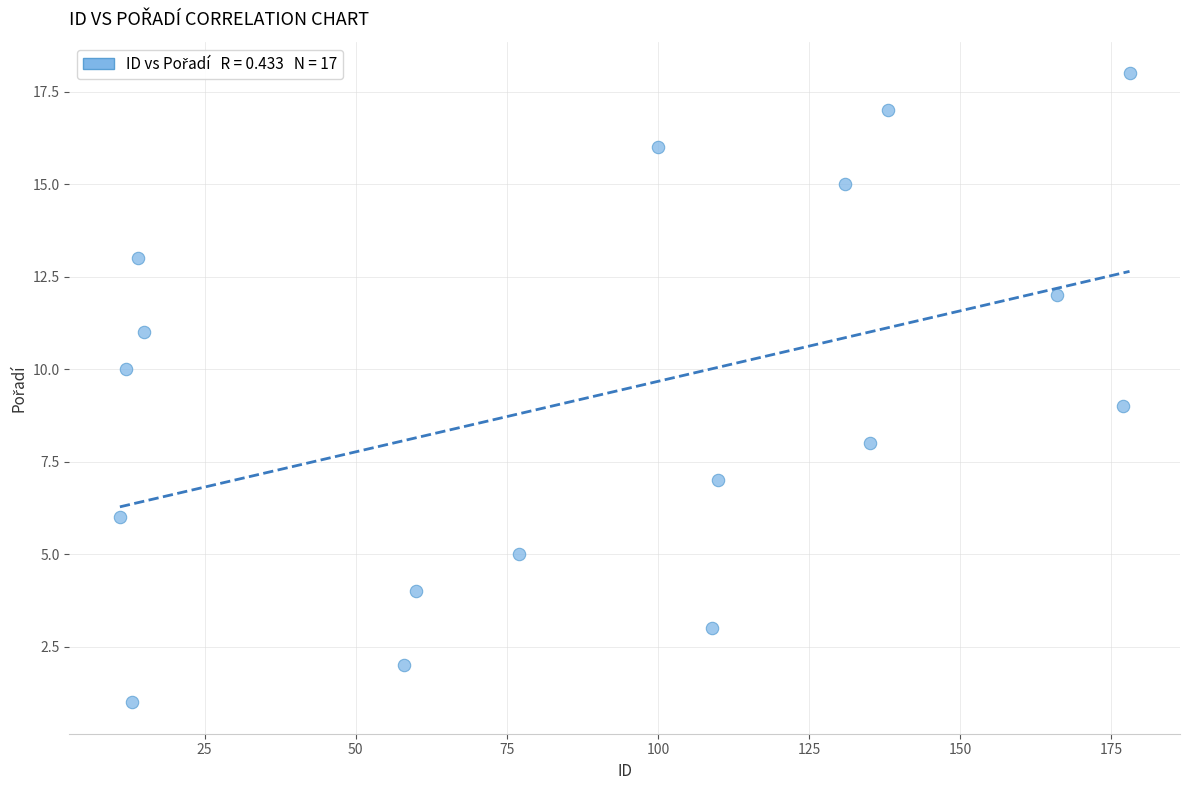

What is the range of X values (max minus min)?

167